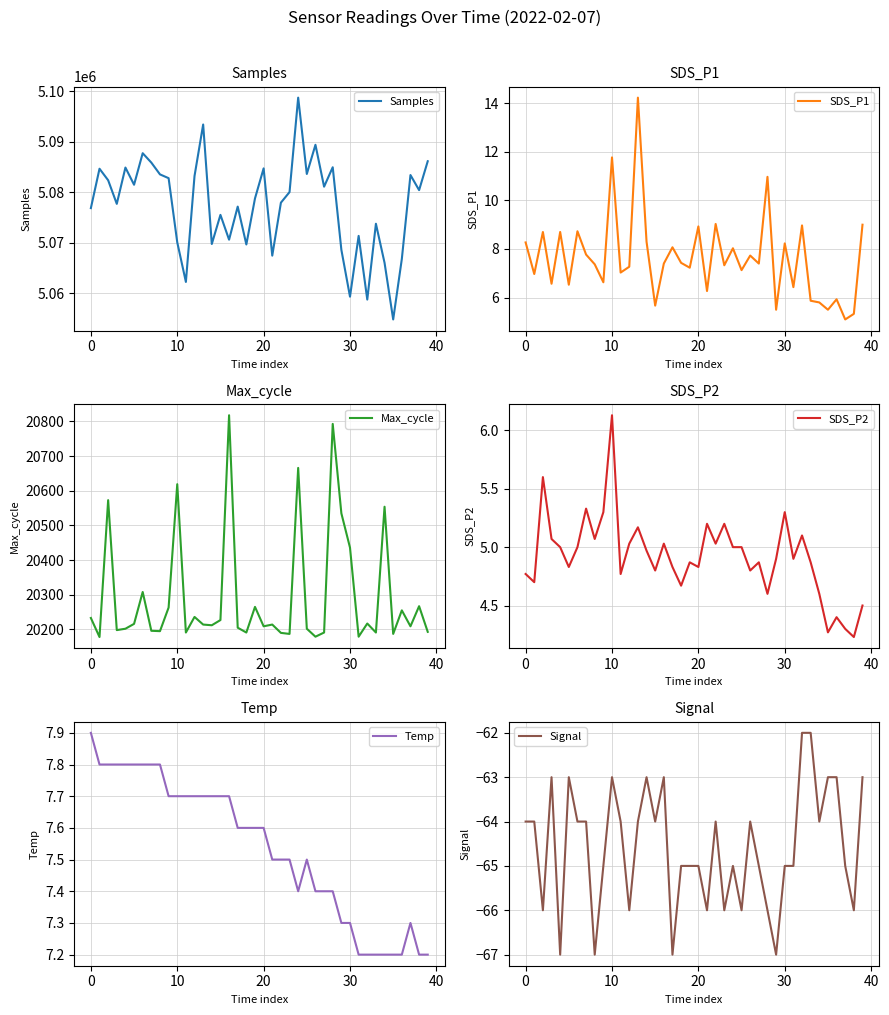

What is the label of the 33rd point from the right?

7